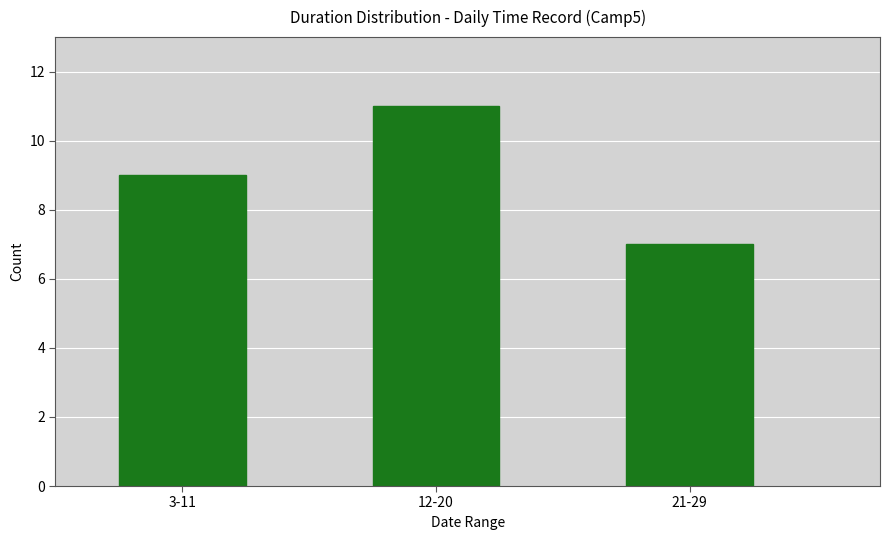

Reading left to right, transcribe all the data shown in this chart.

3-11=9	12-20=11	21-29=7